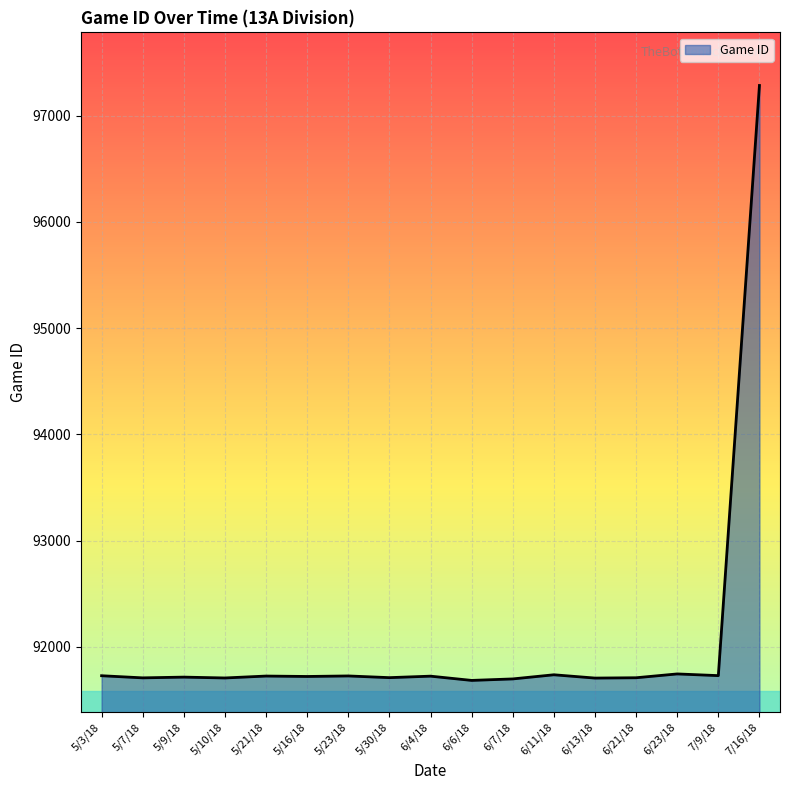

How many lines are shown in the chart?

1